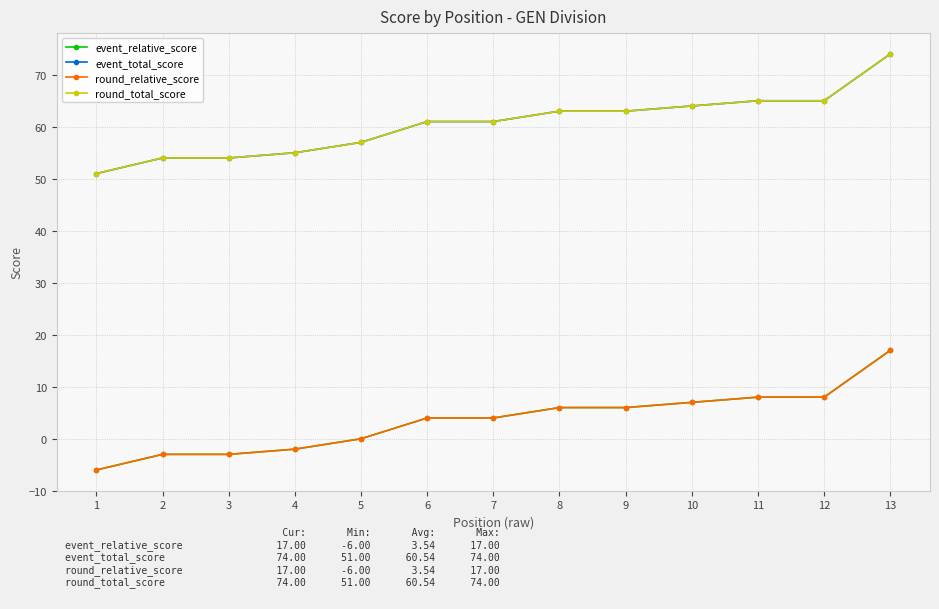

True or false: round_total_score has more than 0 interior local peaks.

False